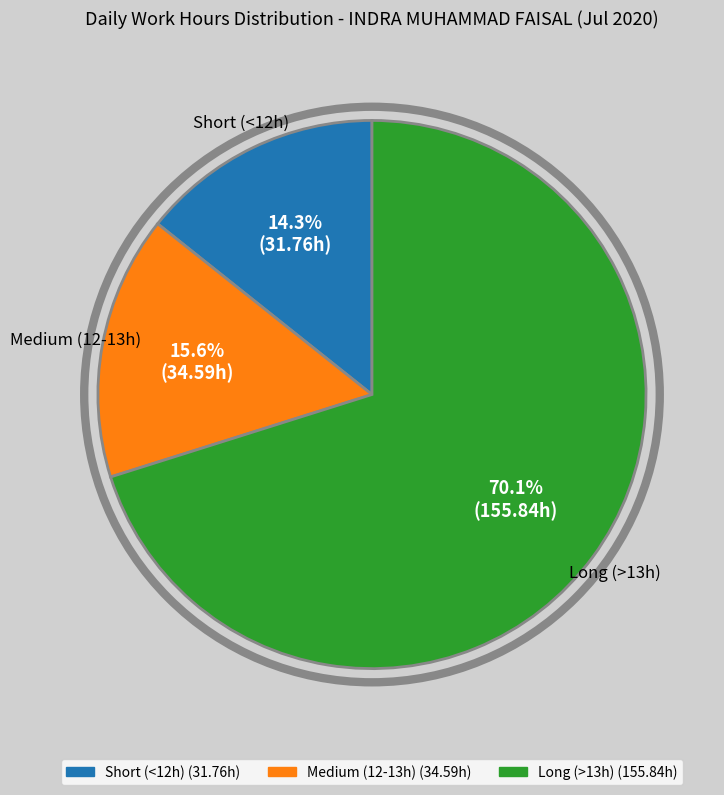

Is there a majority slice in this chart?

Yes